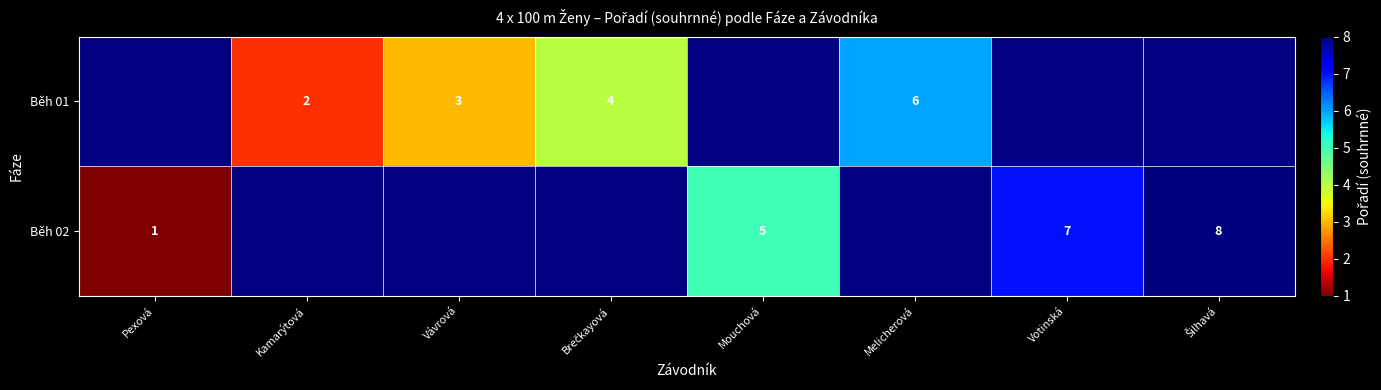

True or false: Běh 02 has a value of 7 at Votinská.

True